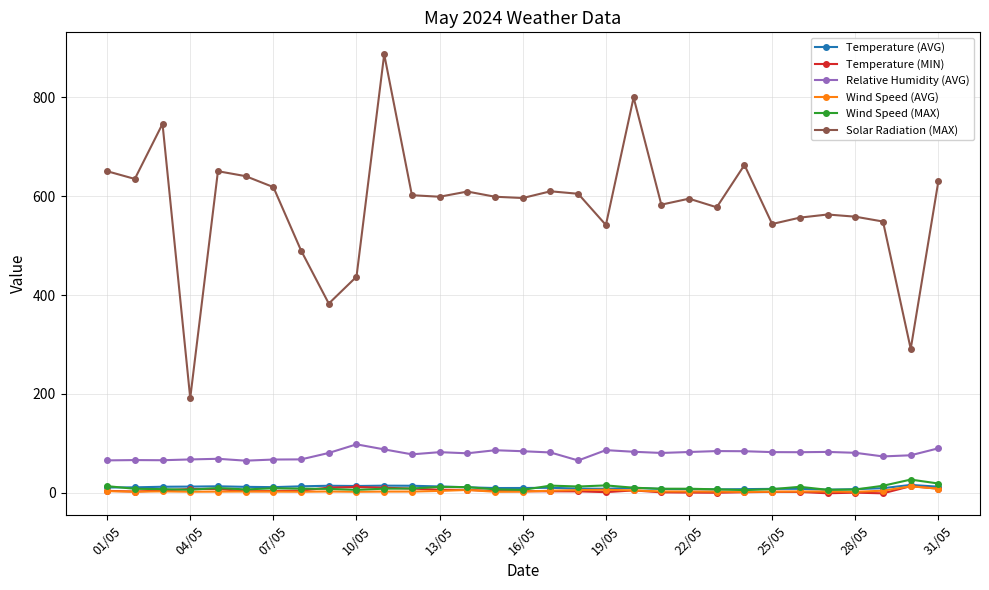

What is the value of the Relative Humidity (AVG) point at the 6th from the left?

65.2